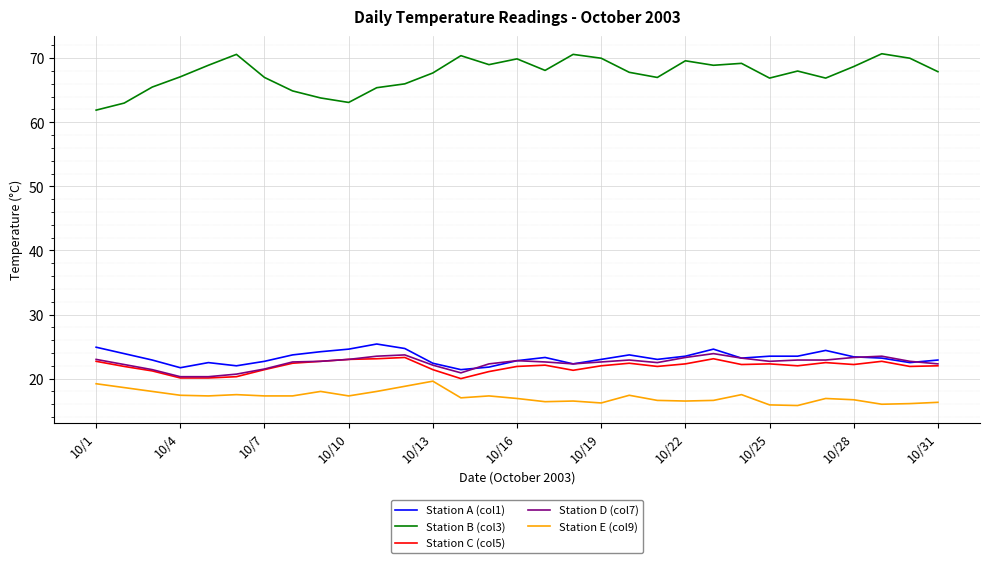

Which series has the largest total across all categories?

Station B (col3)